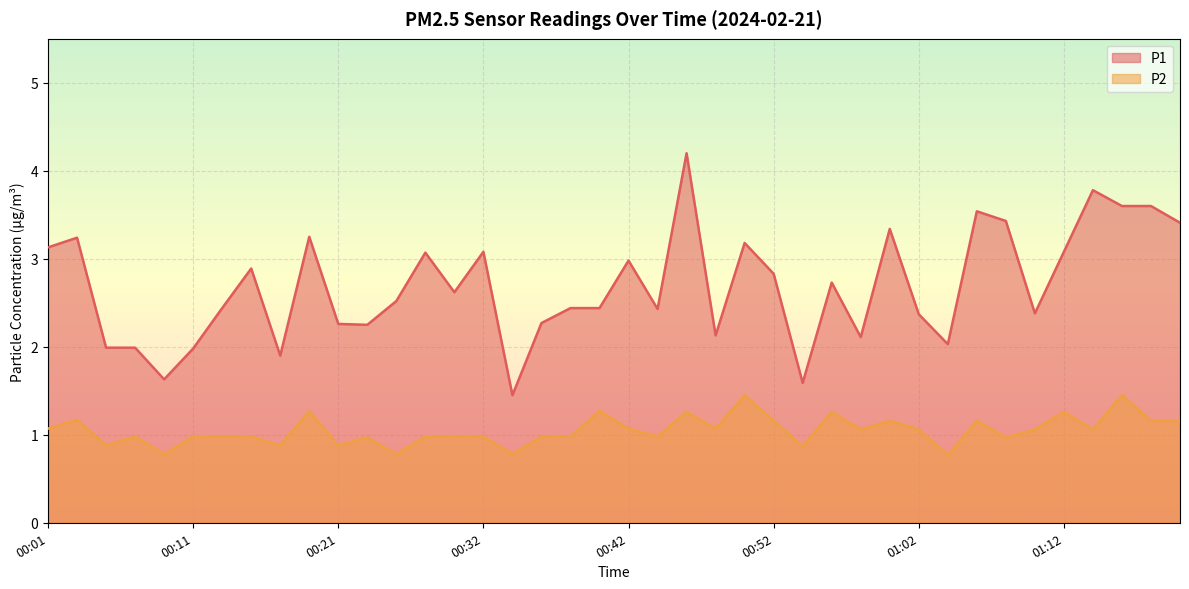

The P2 series shows 1.0 at 00:32. True or false?

True